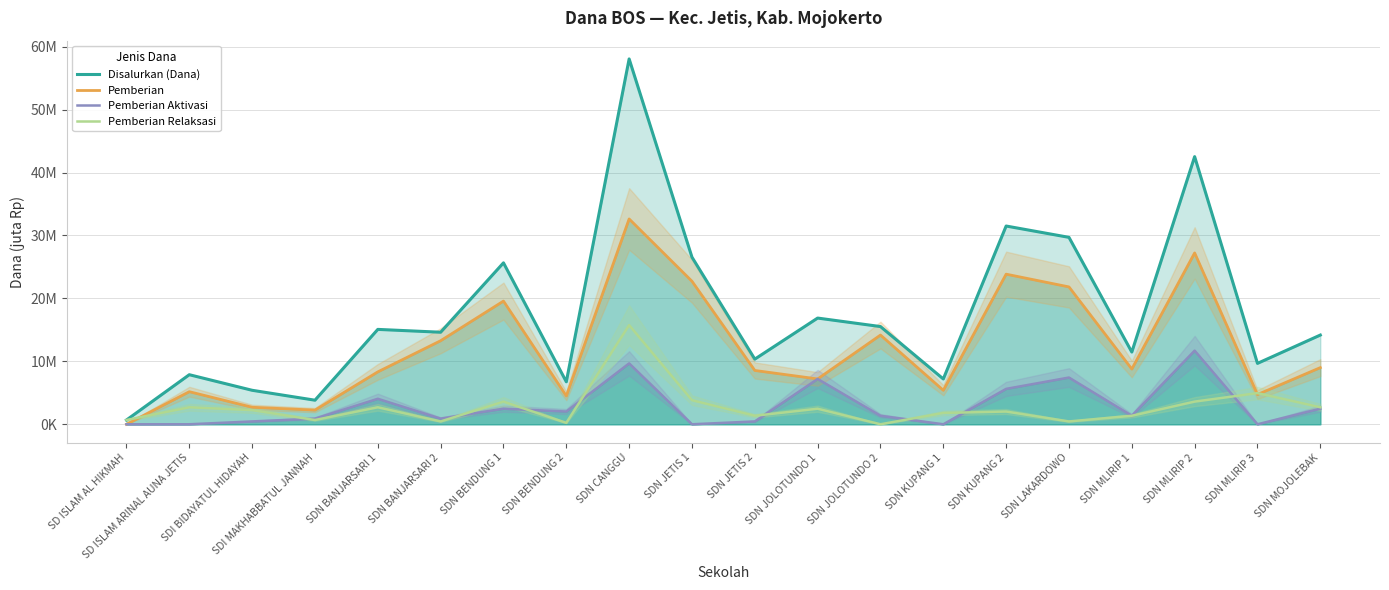

True or false: Disalurkan (Dana) and Pemberian Aktivasi cross at least once.

False